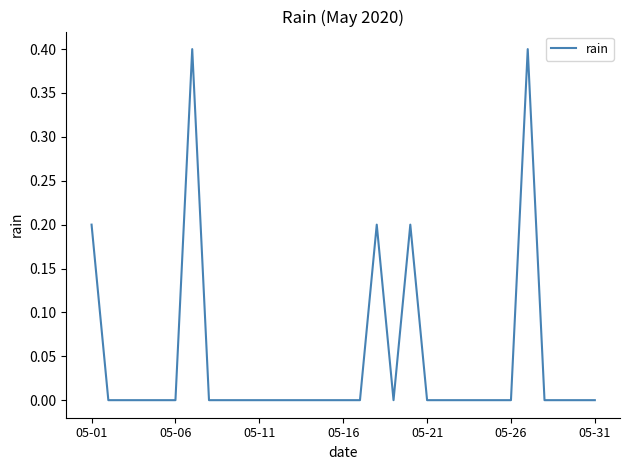

Reading right to left, extract all data points from this chart.

0.0	0.0	0.0	0.0	0.4	0.0	0.0	0.0	0.0	0.0	0.0	0.2	0.0	0.2	0.0	0.0	0.0	0.0	0.0	0.0	0.0	0.0	0.0	0.0	0.4	0.0	0.0	0.0	0.0	0.0	0.2